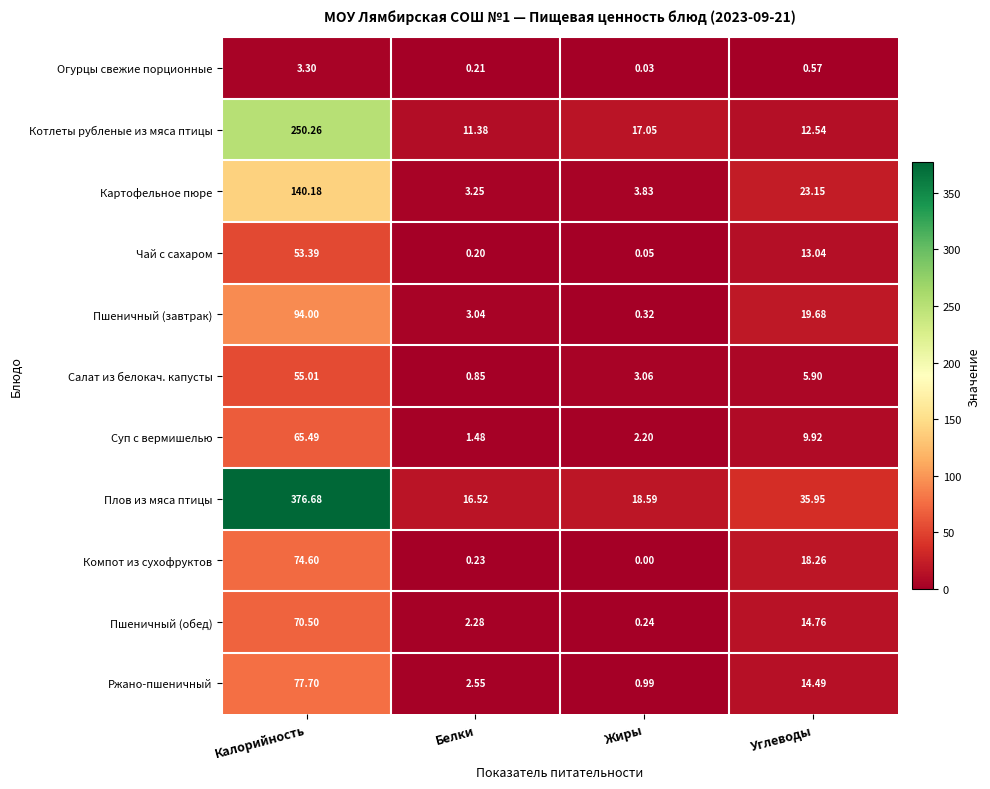

At Калорийность, list the series in order from smallest to largest.

Огурцы свежие порционные, Чай с сахаром, Салат из белокач. капусты, Суп с вермишелью, Пшеничный (обед), Компот из сухофруктов, Ржано-пшеничный, Пшеничный (завтрак), Картофельное пюре, Котлеты рубленые из мяса птицы, Плов из мяса птицы